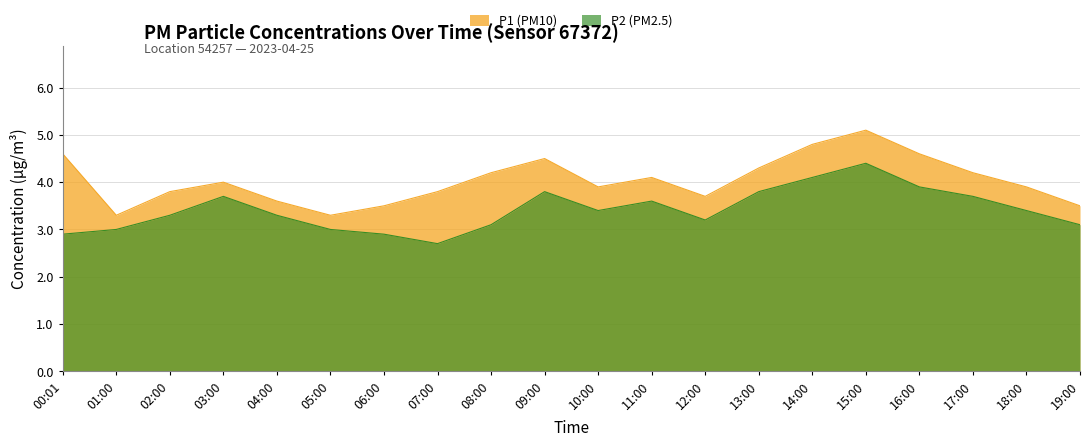

How many interior local valleys does the P2 series have?

3